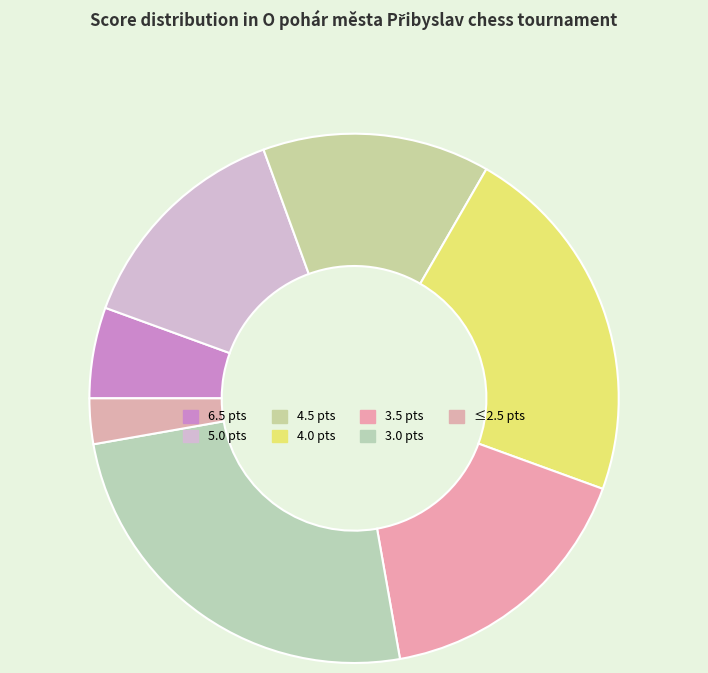

To the nearest percent, what is the difference between the largest and smallest slice percentages?

22%